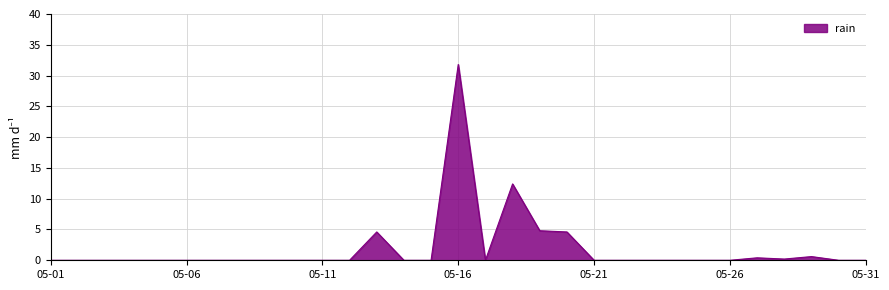

What is the difference between the maximum and minimum values?

31.8